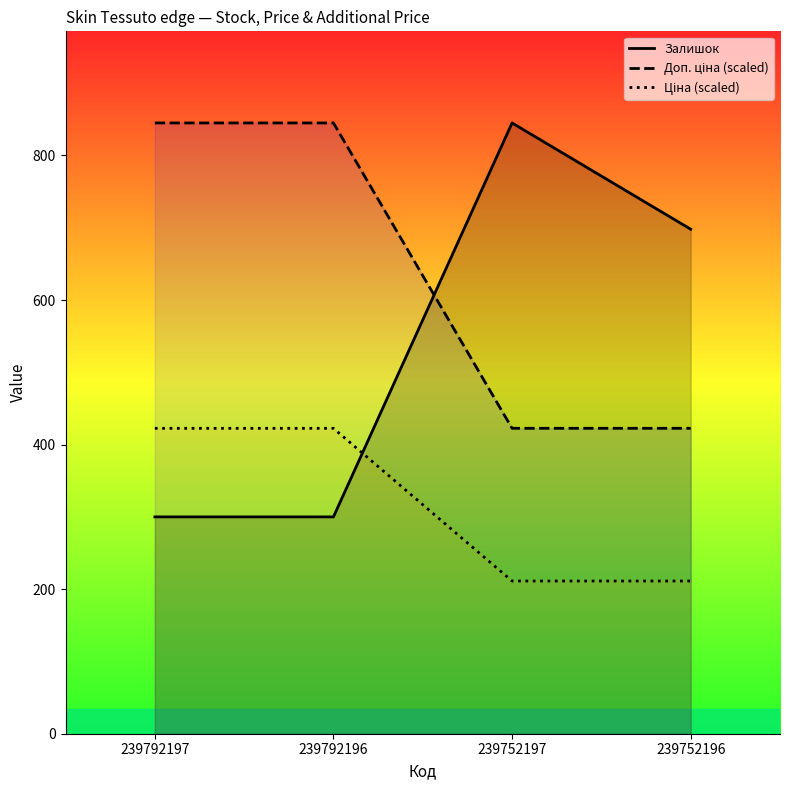

Does the chart have visible grid lines?

No